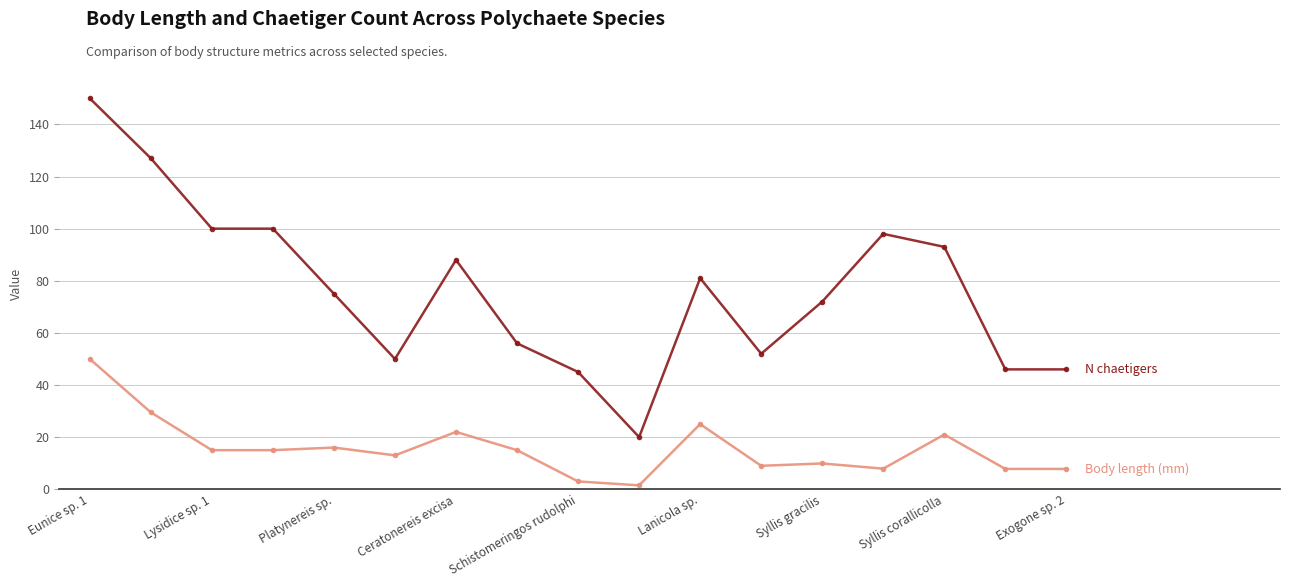

What is the greatest value displayed?

150.0